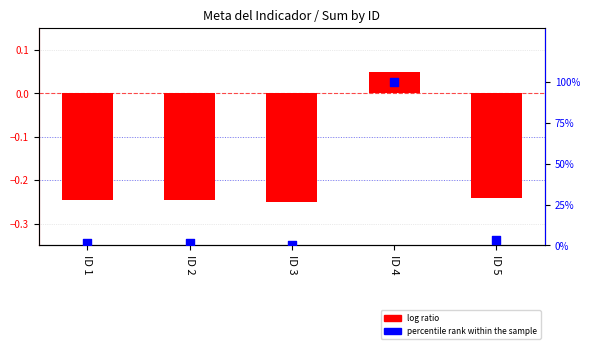

Which series has the largest total across all categories?

percentile rank within the sample